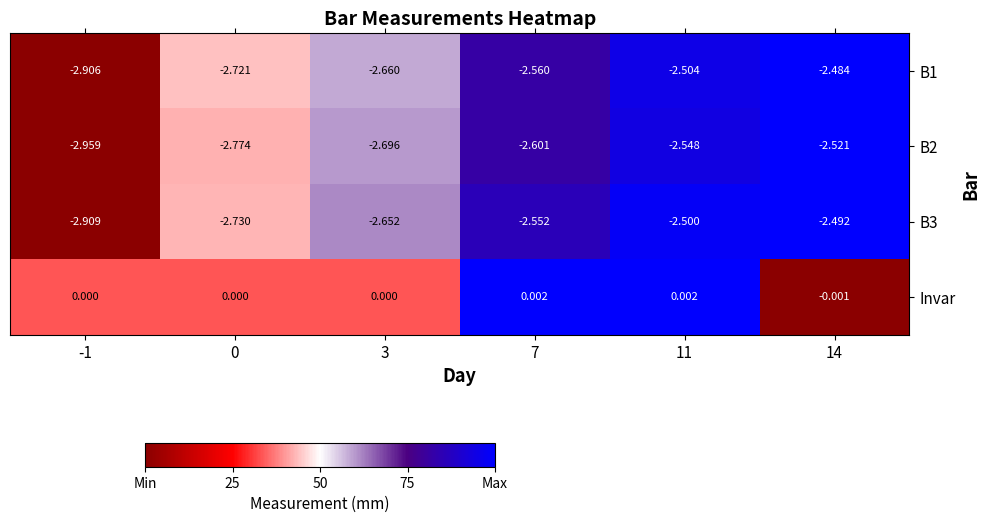

Rank the series at 7 from lowest to highest value.

B2, B1, B3, Invar